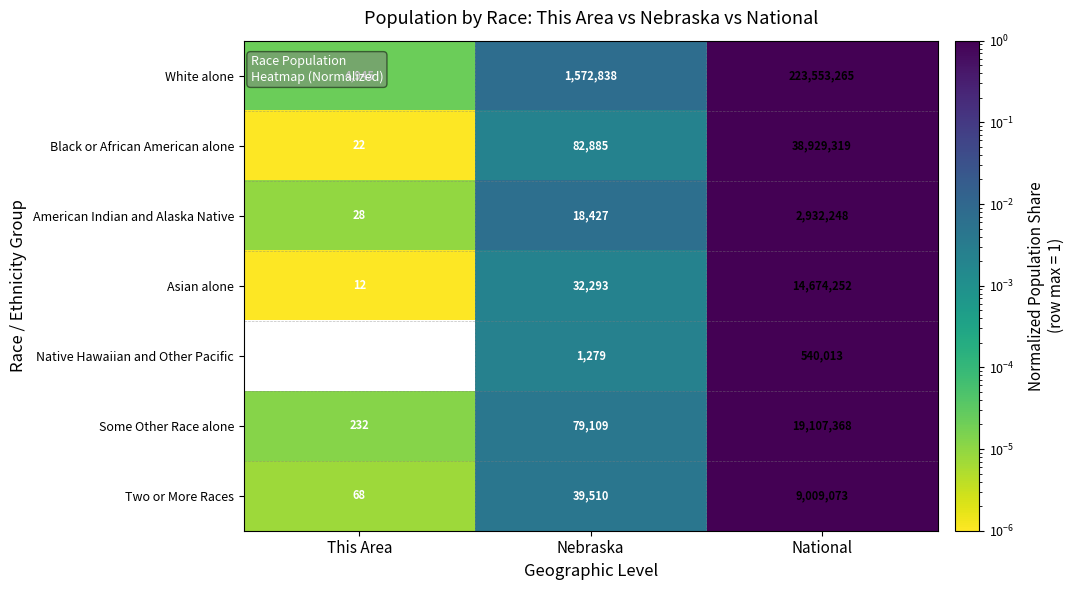

Count the number of categories in the chart.

3